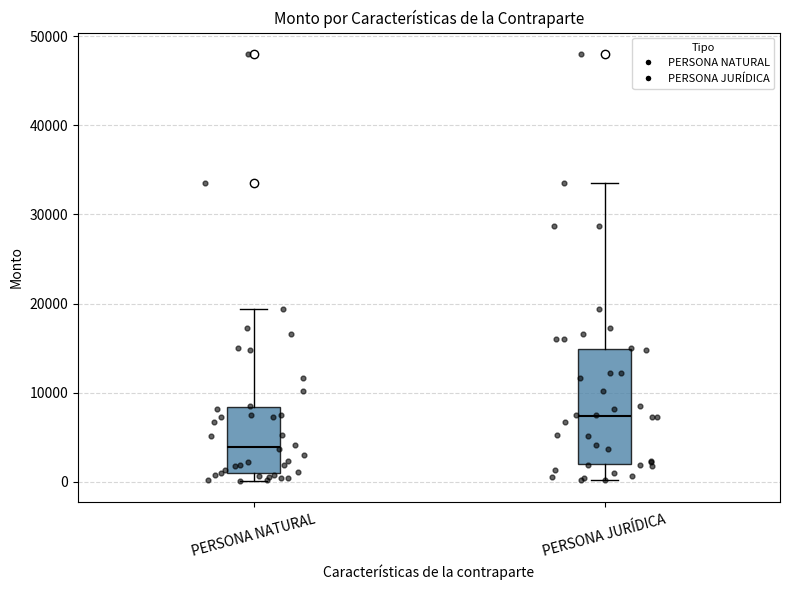

Where does the lower whisker of the box for PERSONA JURÍDICA end on the y-axis? The values are not printed on the chart, so give them approximately, as read against the axis.

0